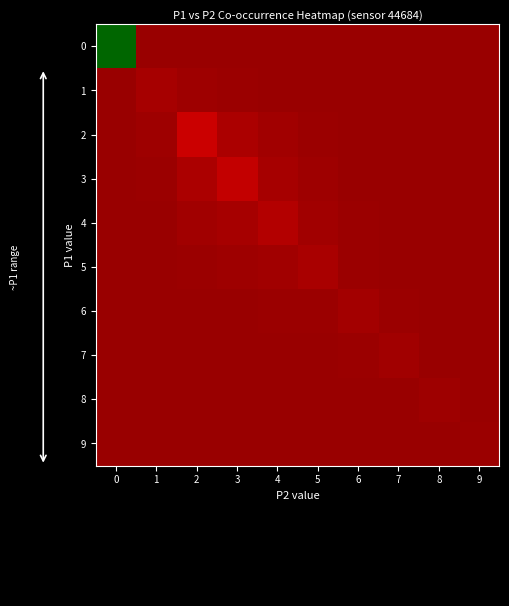

What is the greatest value displayed?

1.0